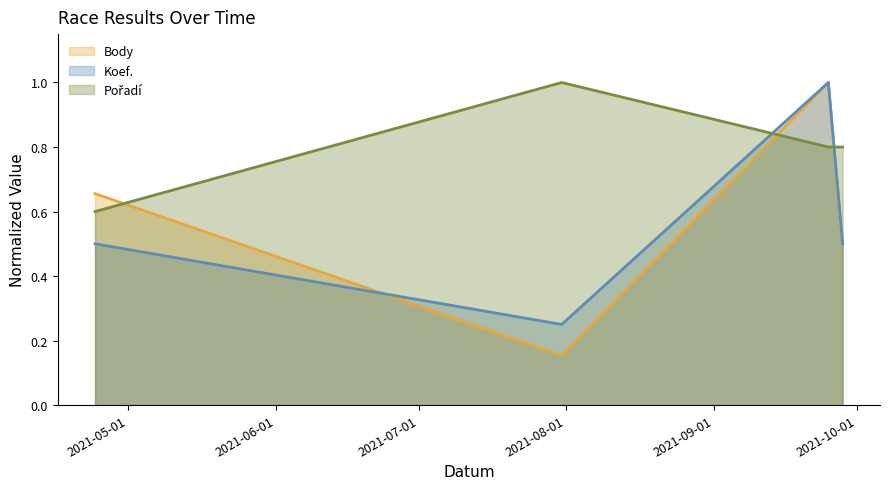

Between which two adjacent categories do Koef. and Body first intersect?

2021-04-24 and 2021-07-31